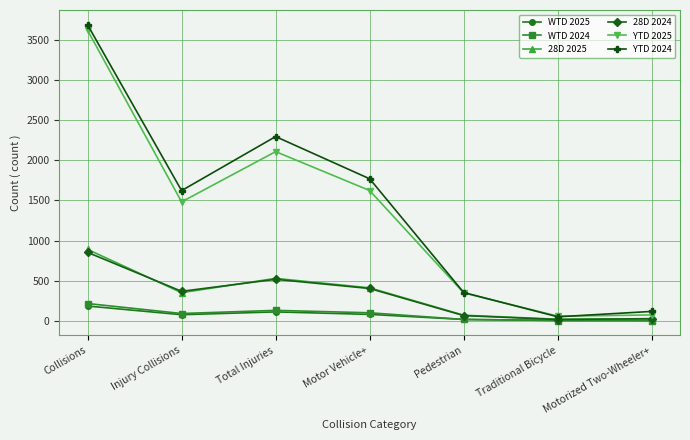

What is the sum of the WTD 2025 values at Motor Vehicle+ and Total Injuries?

195